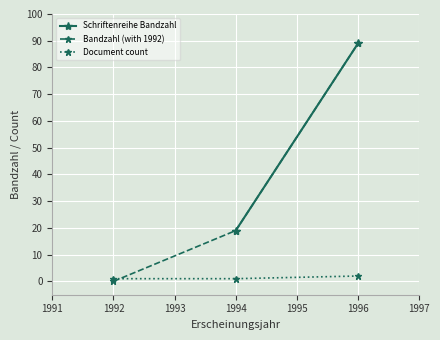

The value of Bandzahl (with 1992) at 1996 is 89. True or false?

True